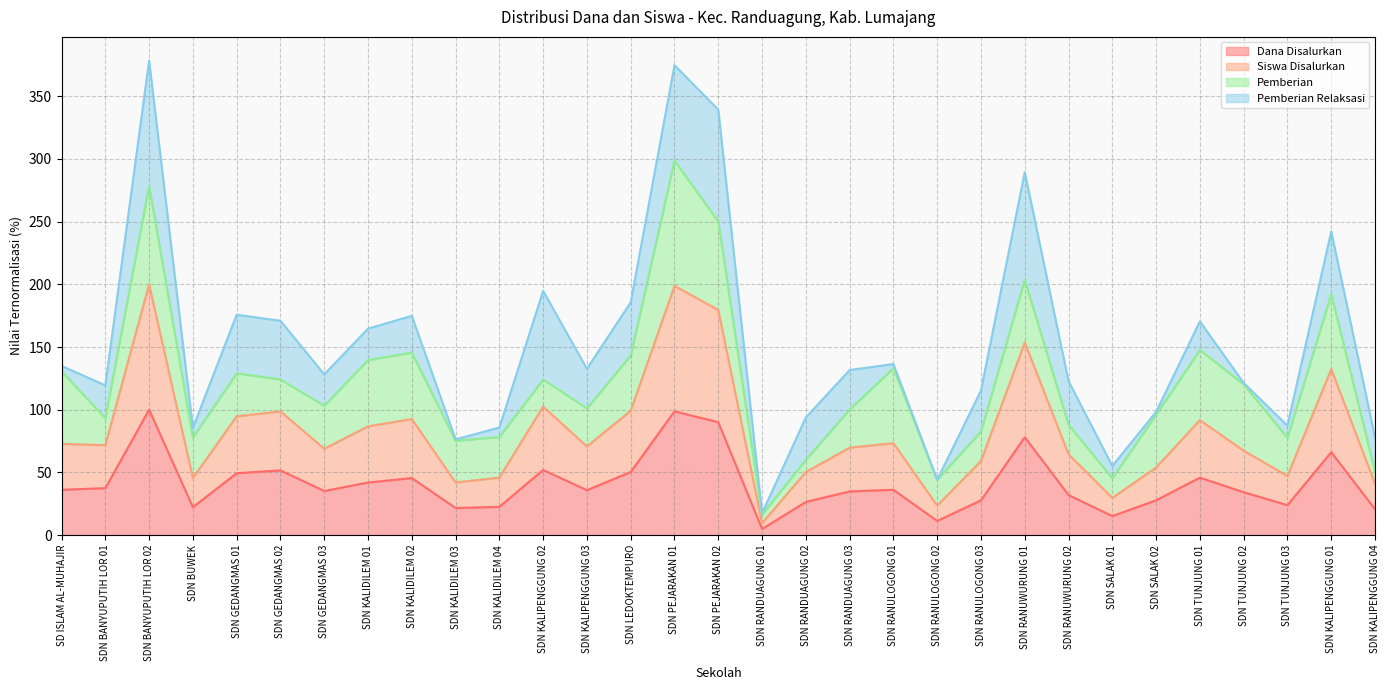

What is the highest value of the Dana Disalurkan series?

100.0